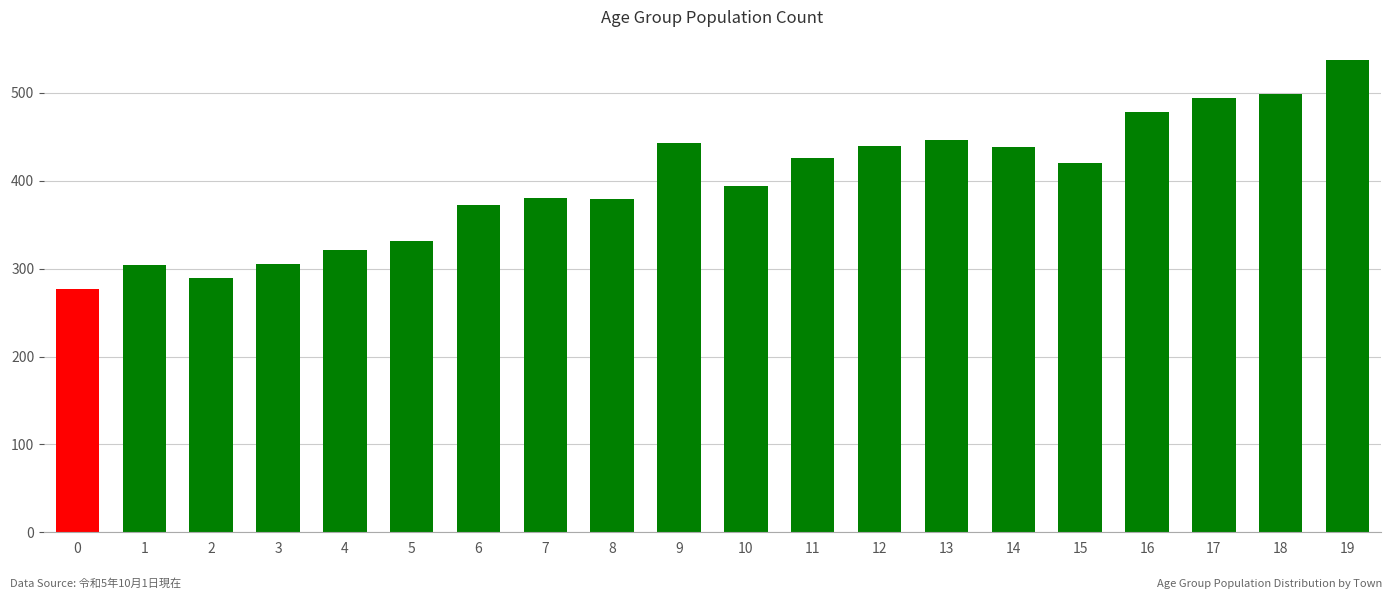

At which category does the chart reach its peak across all series?

19